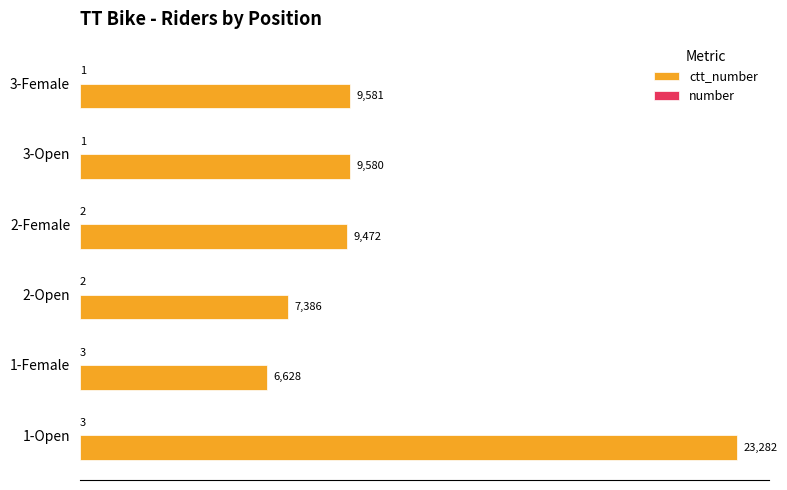

At which category does the chart reach its peak across all series?

1-Open